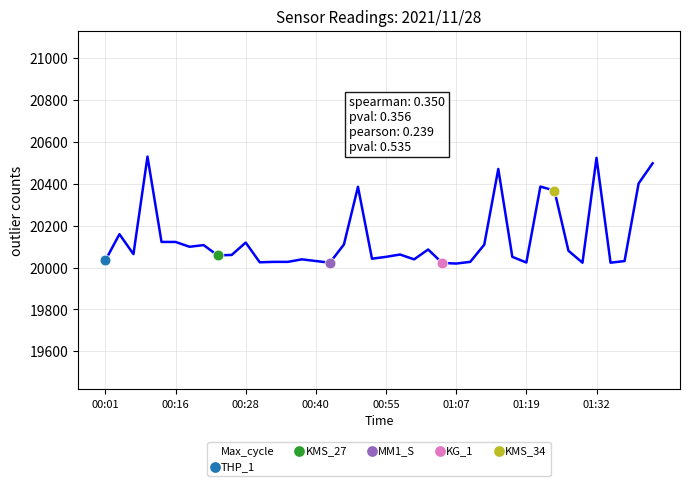

What is the maximum value shown in the chart?

20529